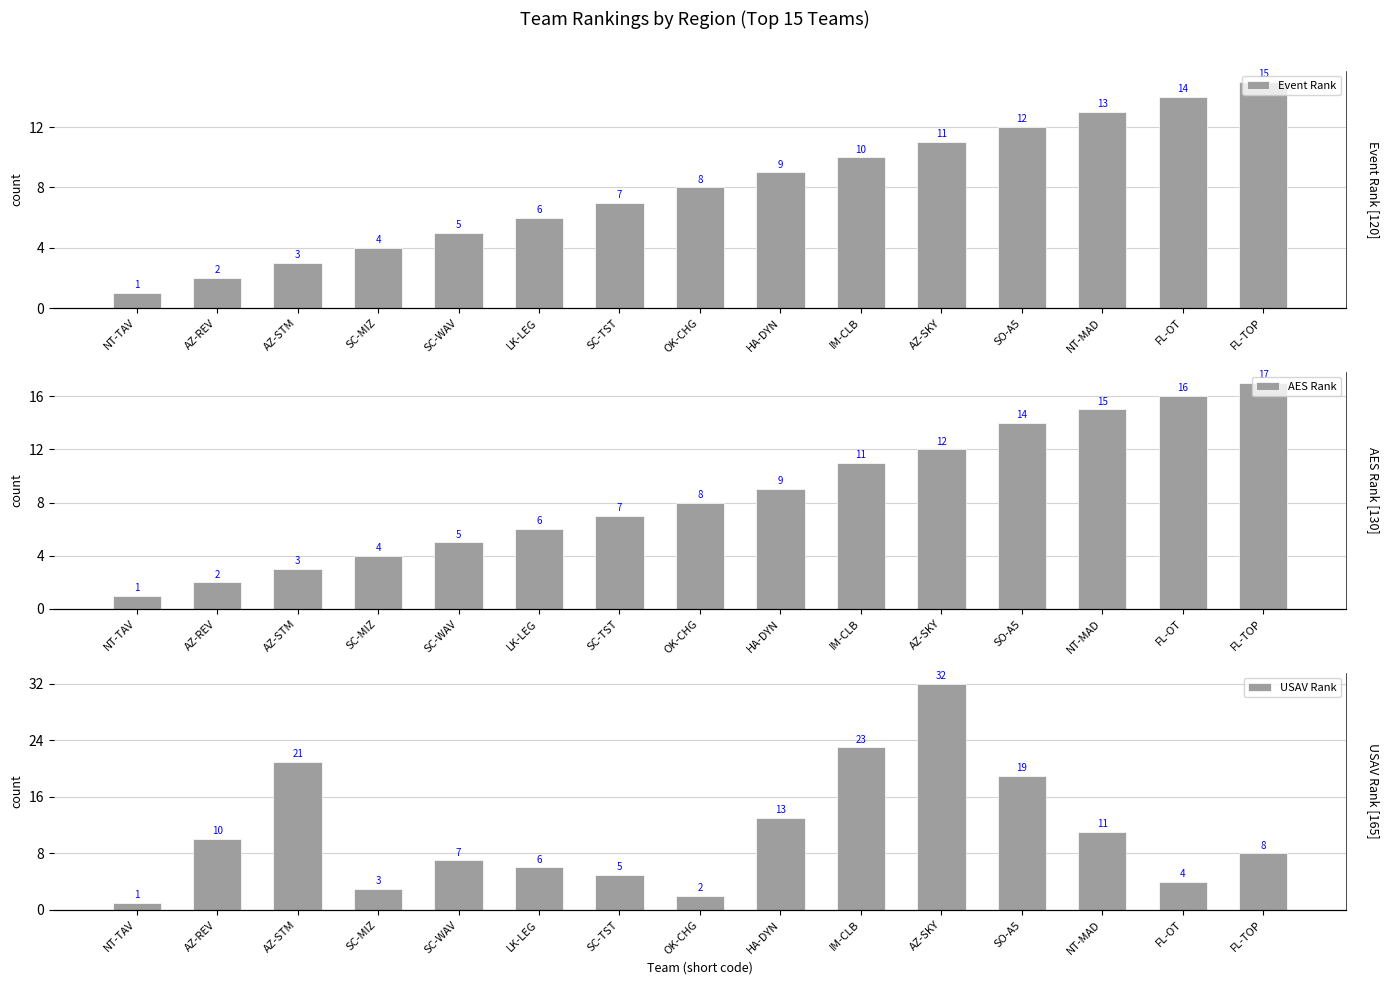

At which label does USAV Rank reach its peak?

AZ-SKY